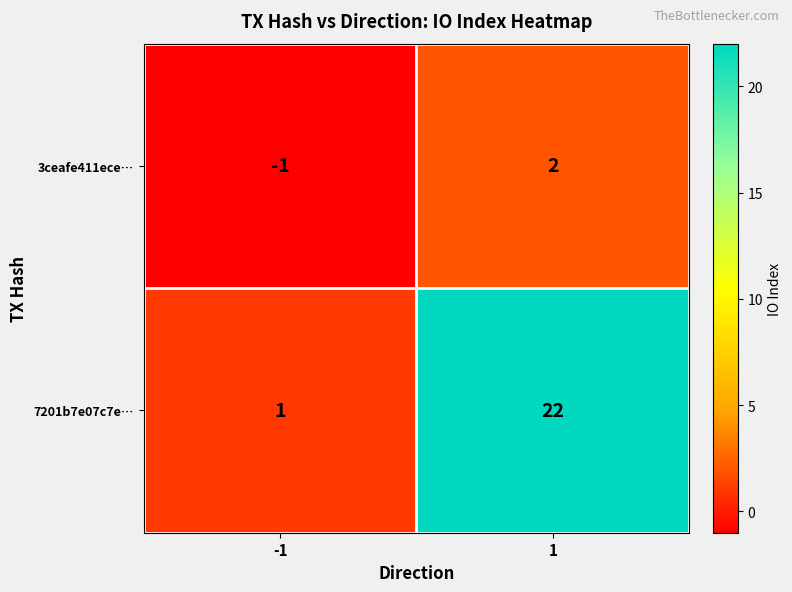

Which series has the largest total across all categories?

7201b7e07c7e…